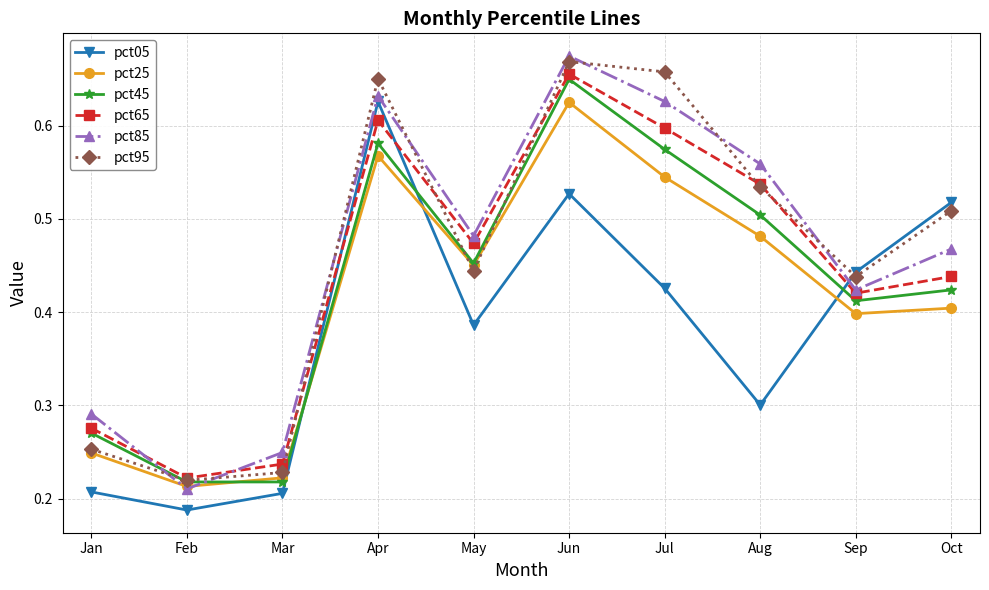

Which series changed the most between Sep and Oct?

pct05